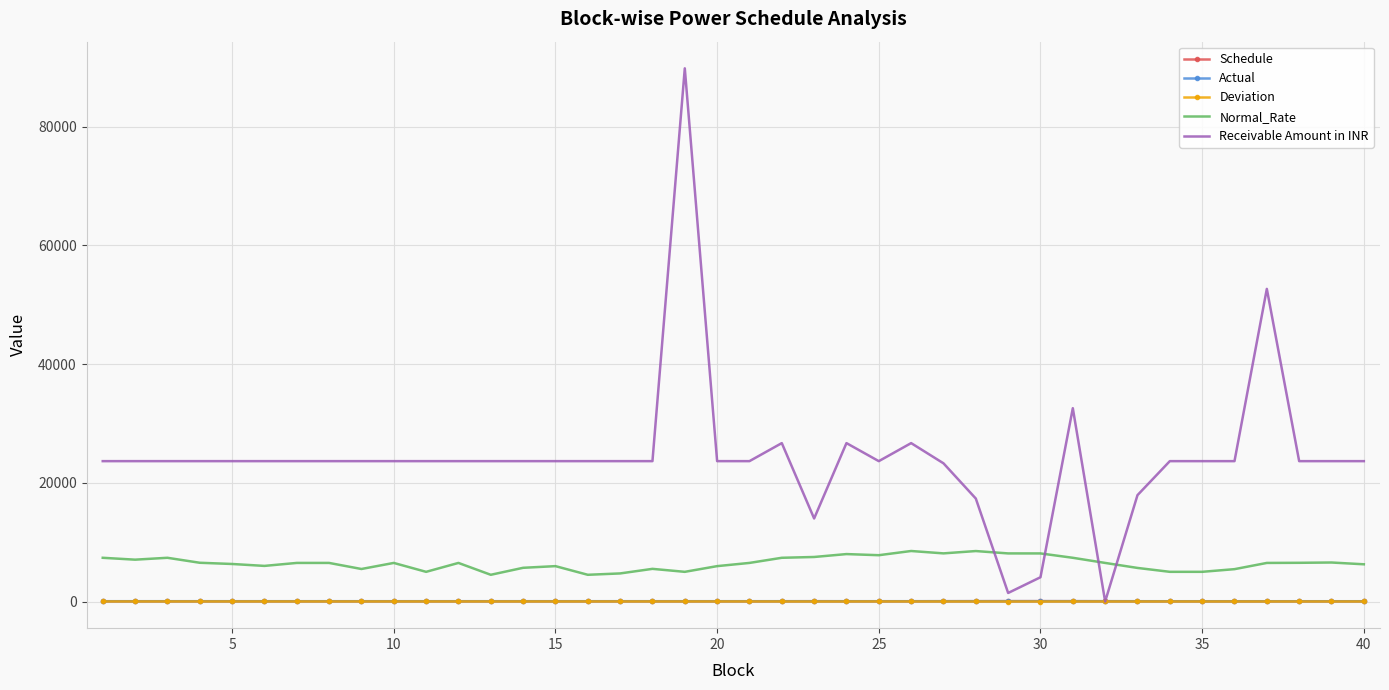

Which series has the widest spread of values?

Receivable Amount in INR